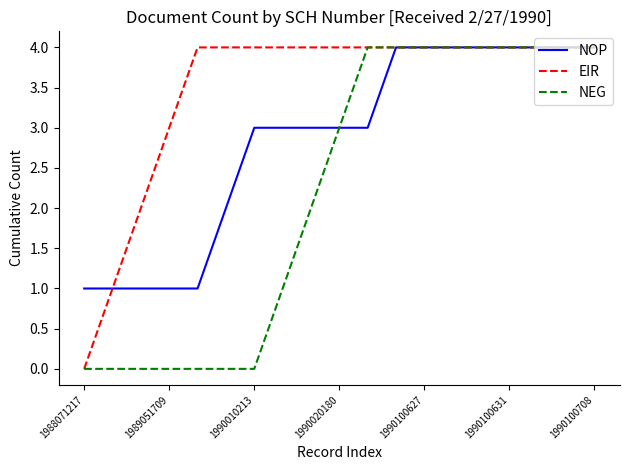

Rank the series by their average value, from lowest to highest.

NEG, NOP, EIR